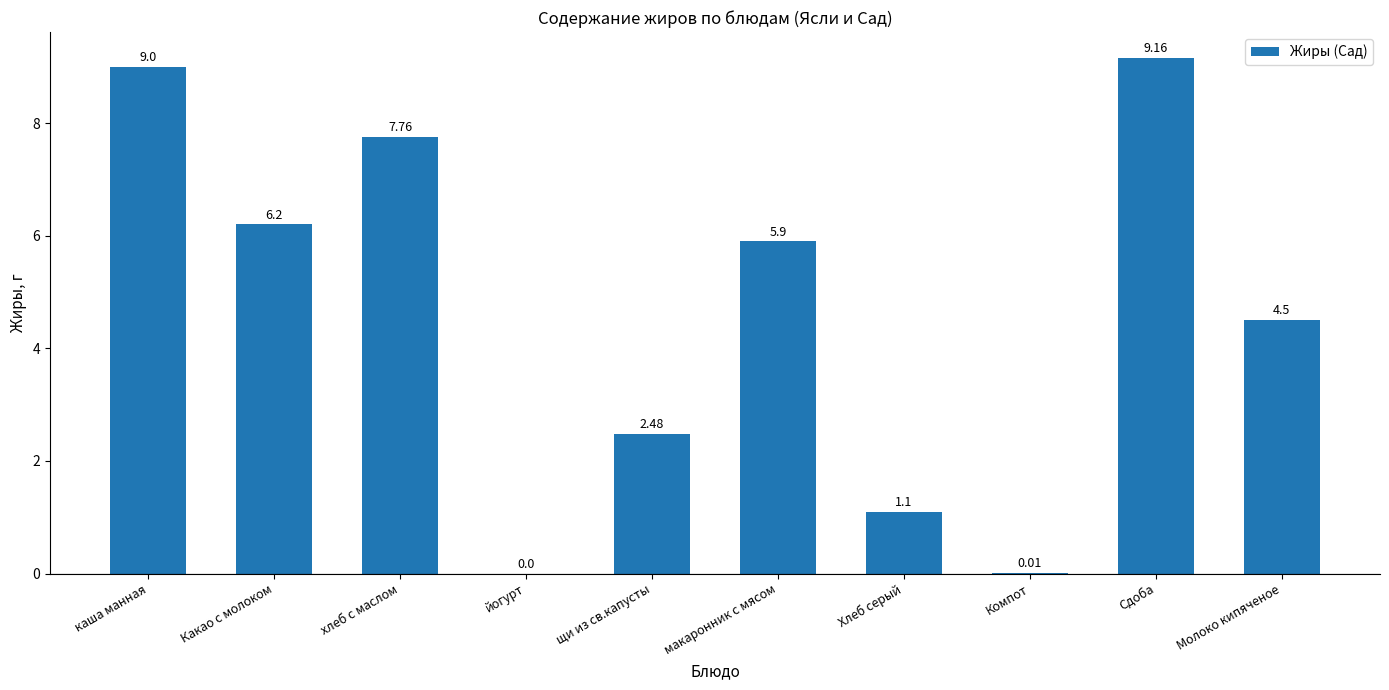

Where does the data first go above 5?

каша манная